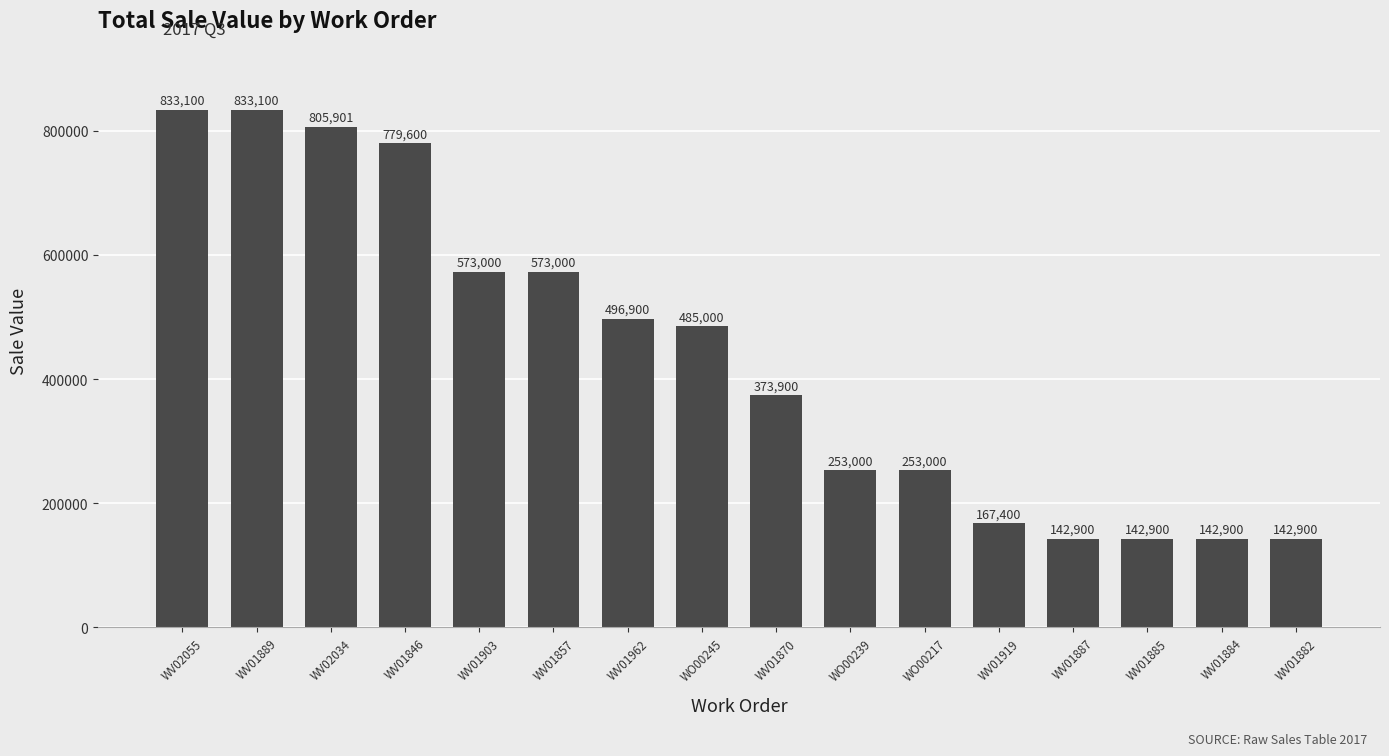

What is the maximum value shown in the chart?

833100